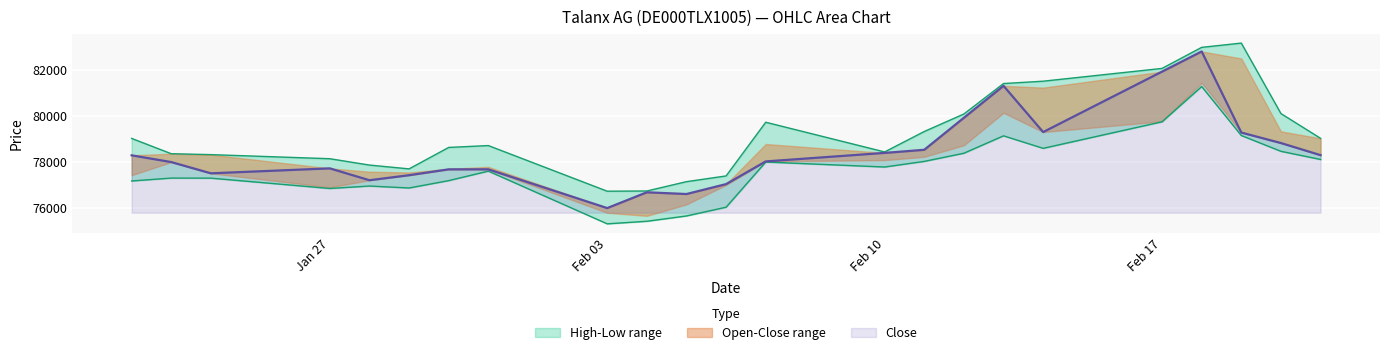

At 30.01.2025, list the series in order from largest to smallest.

High, Close, Low